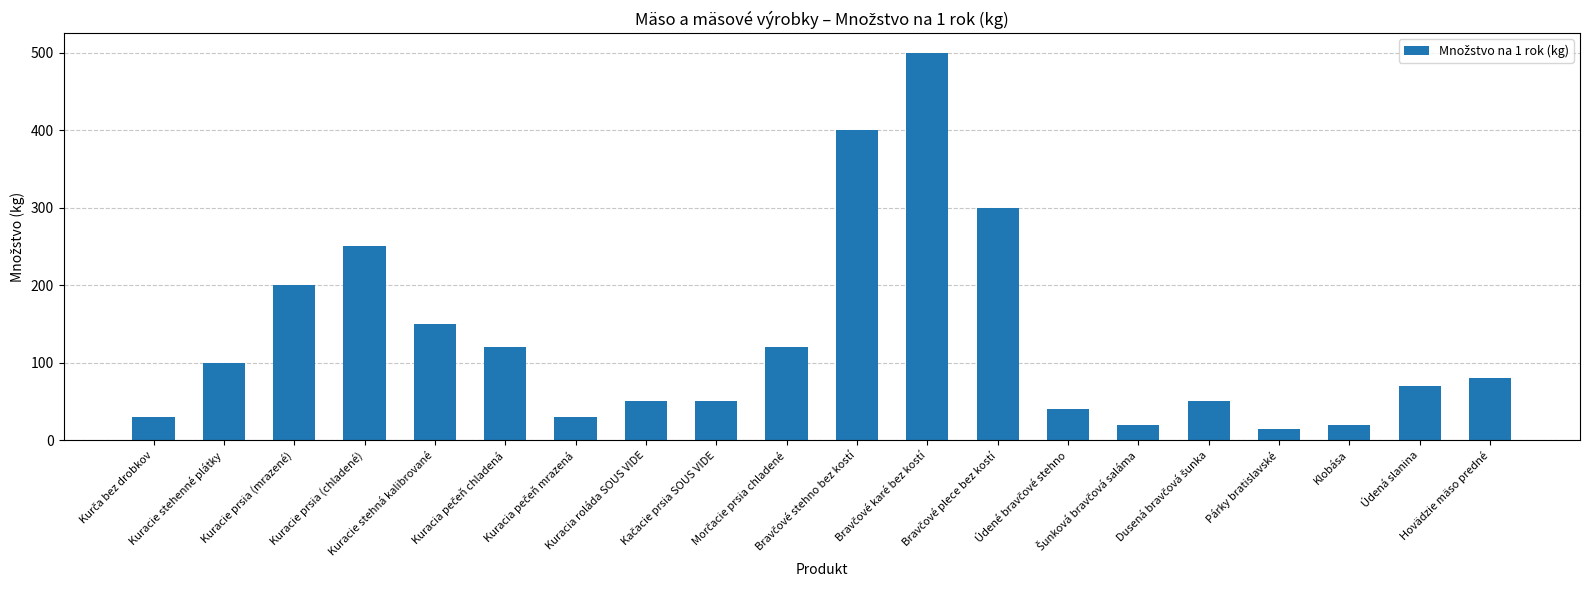

What is the label of the 5th bar from the left?

Kuracie stehná kalibrované